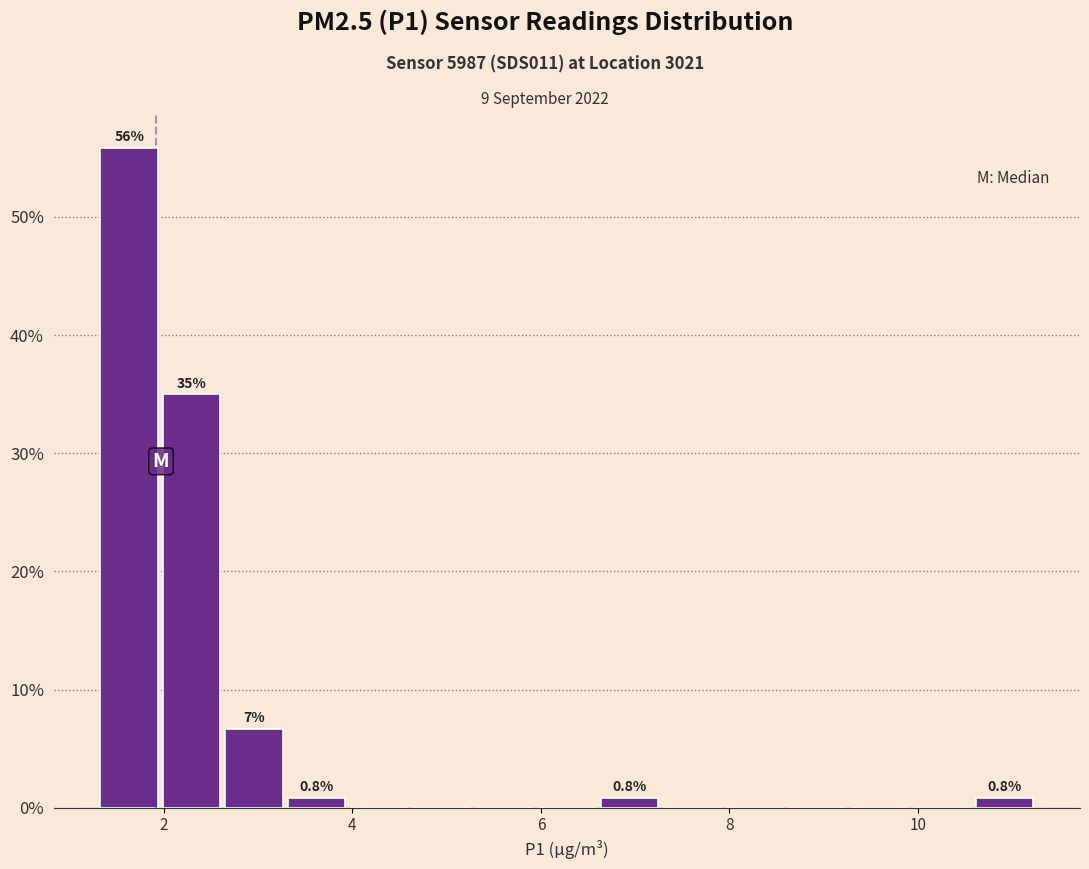

Around what value on the x-axis is the tallest bar? Give the approximate position of its centre, as read against the axis.

1.6